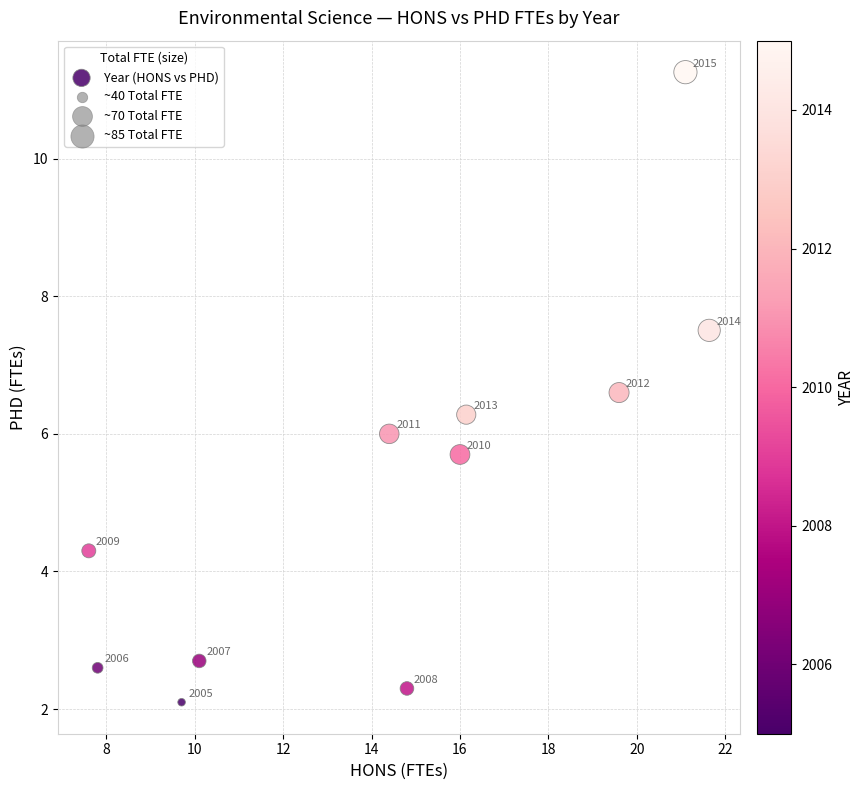

What Y value in the scatter plot is closest to 6?

6.0